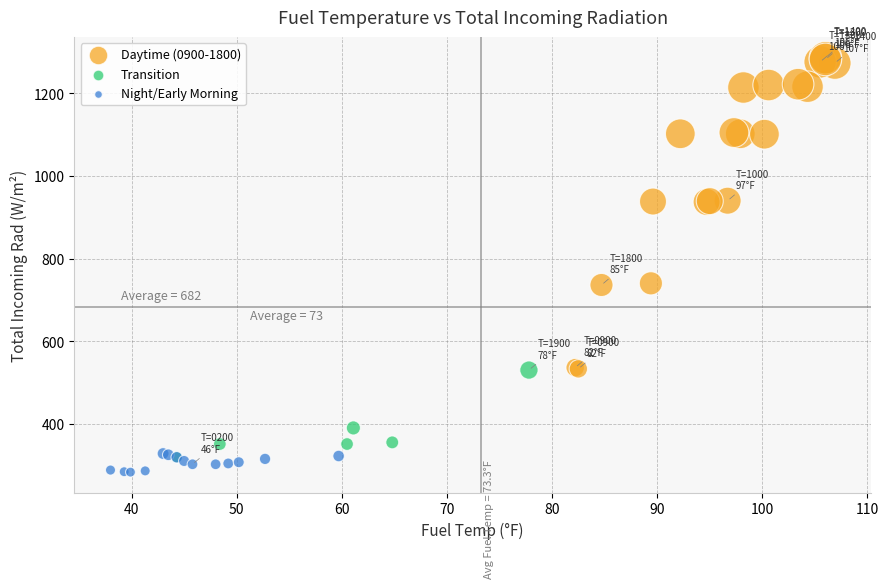

What are all the series names shown in the legend?

Daytime (0900-1800), Transition, Night/Early Morning